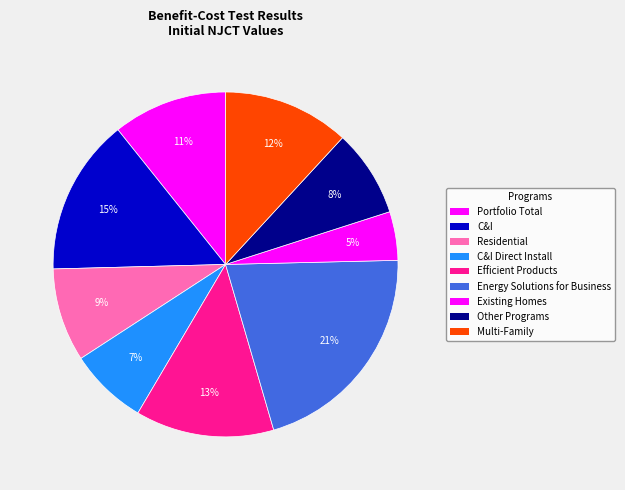

Count the number of slices in the pie.

9